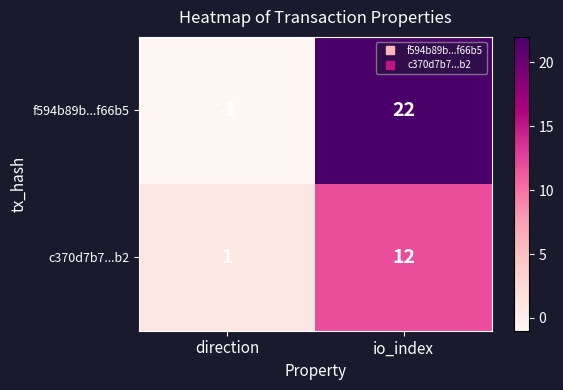

How many data points does each series have?

2